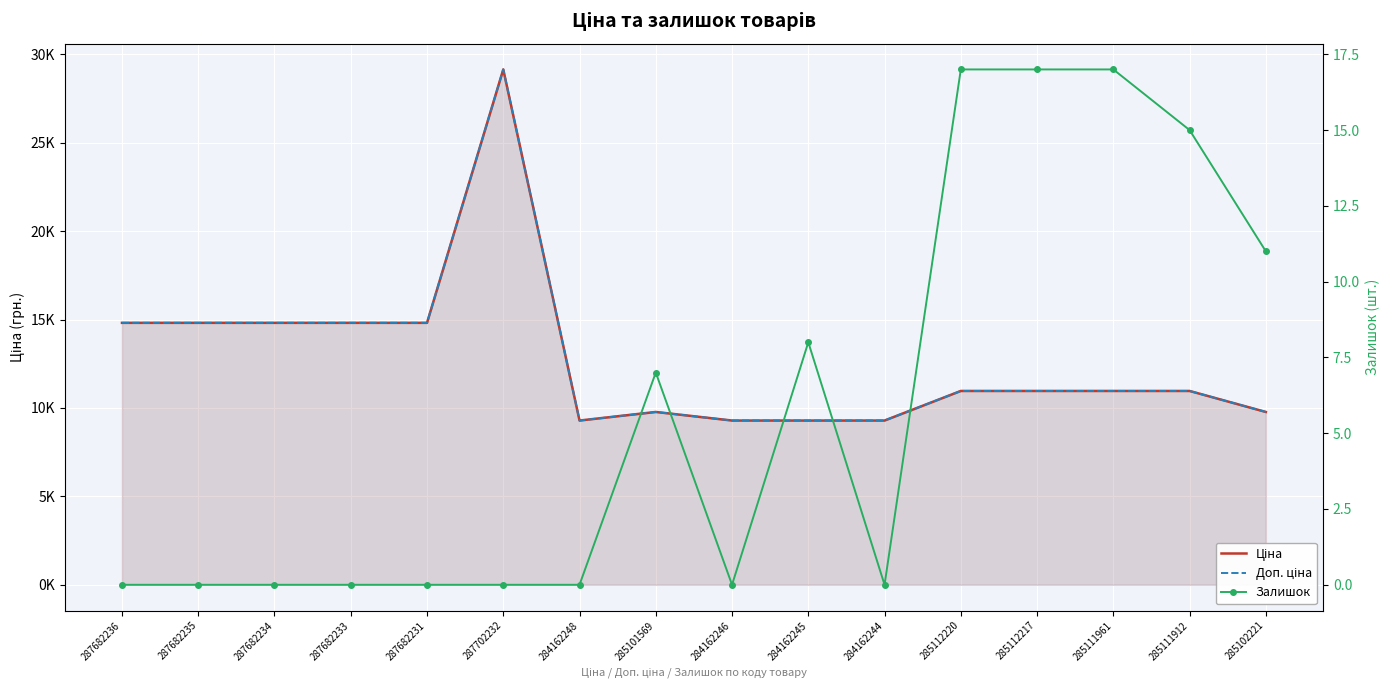

Rank the series at 287702232 from highest to lowest value.

Ціна, Доп. ціна, Залишок